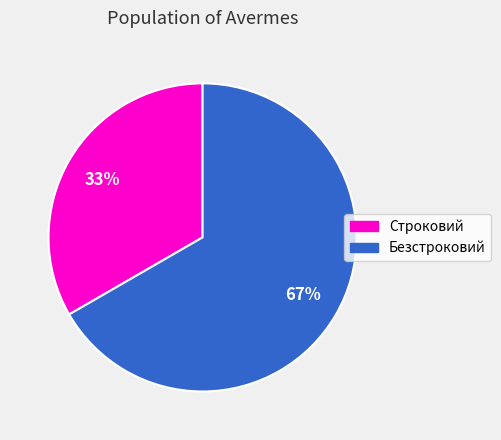

Is Строковий the majority of the pie?

No